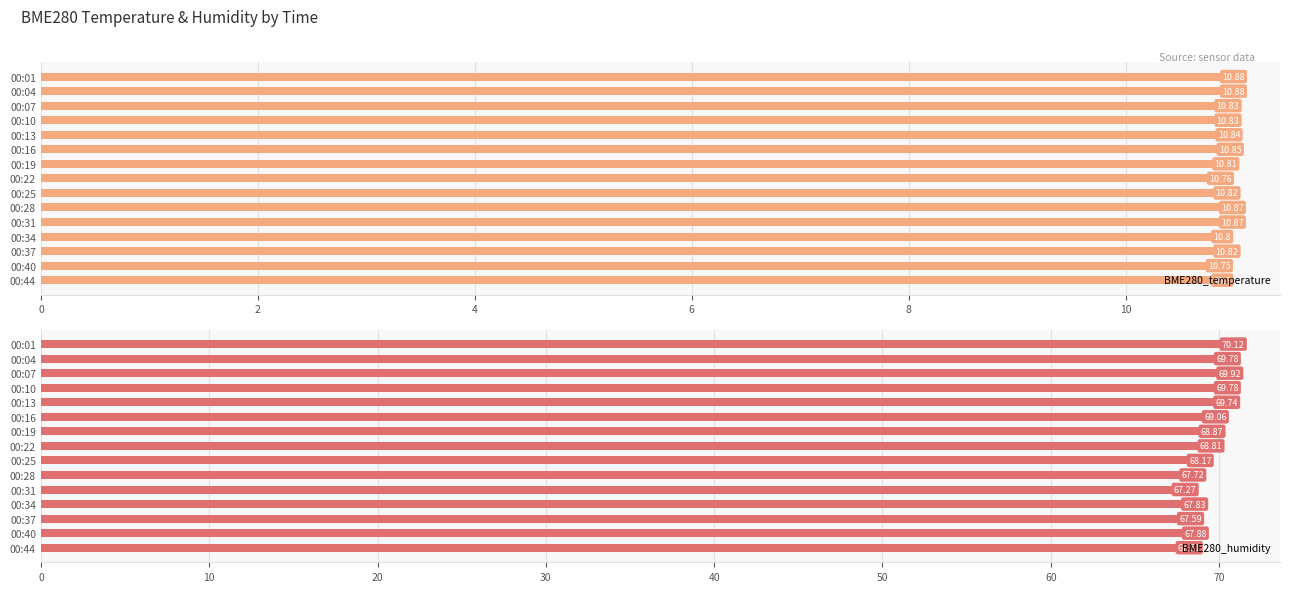

How many categories are shown in the chart?

15